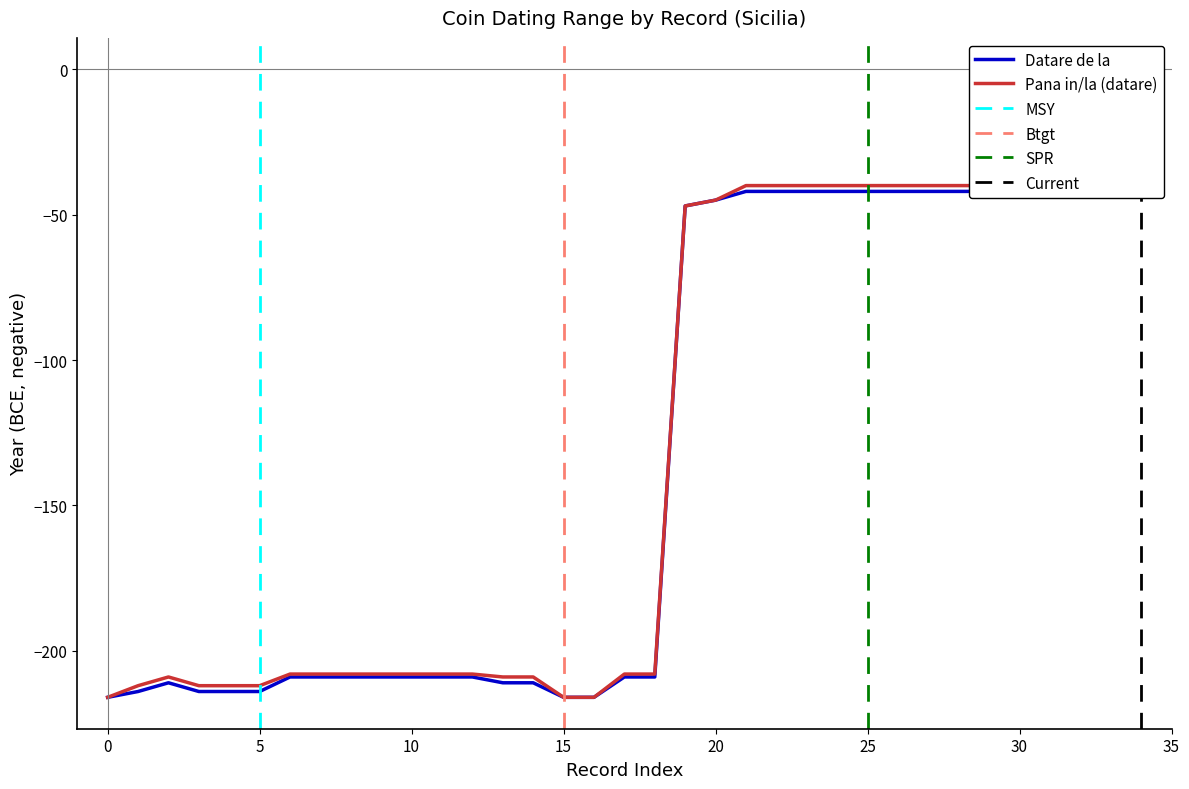

Read the Pana in/la (datare) value at 34.

-40